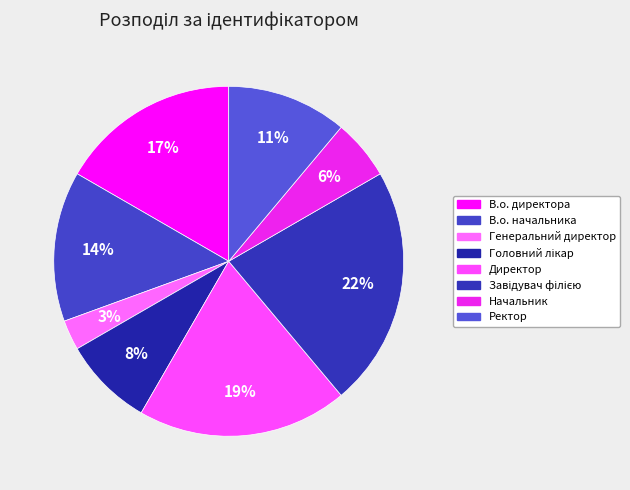

How many slices are in this pie chart?

8